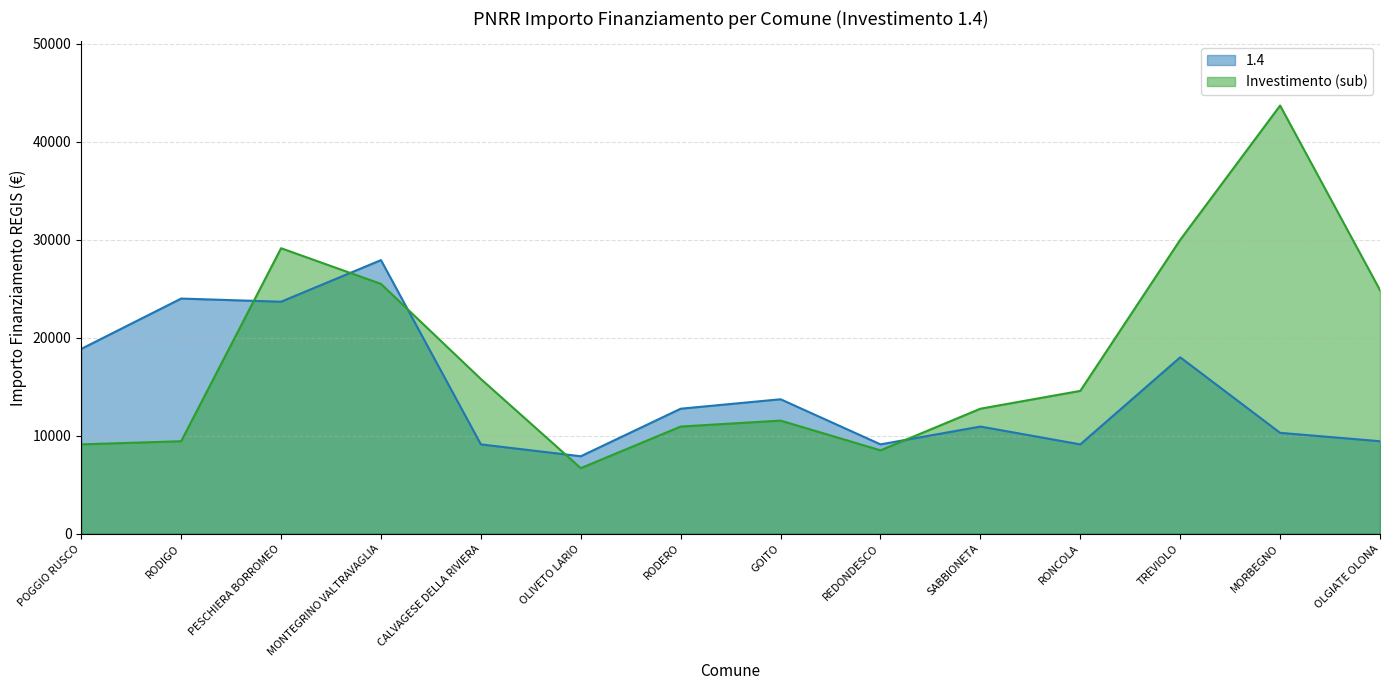

What is the highest value of the Investimento (sub) series?

43707